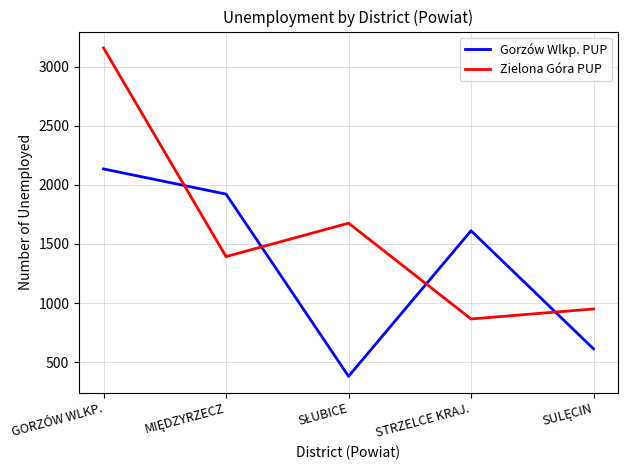

True or false: Gorzów Wlkp. PUP and Zielona Góra PUP intersect in this chart.

True